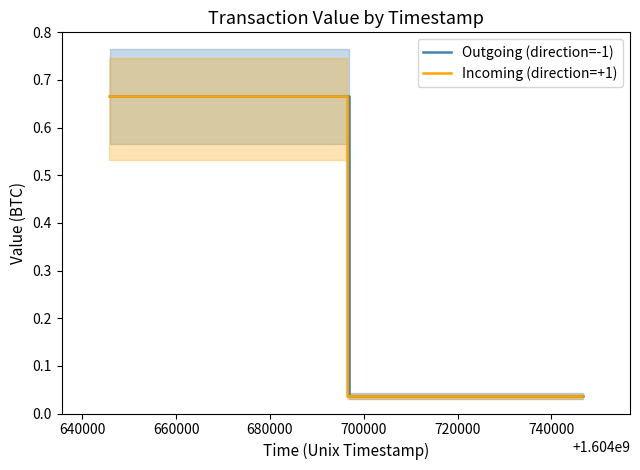

What is the value of the Outgoing (direction=-1) point at the 1st from the left?

0.7